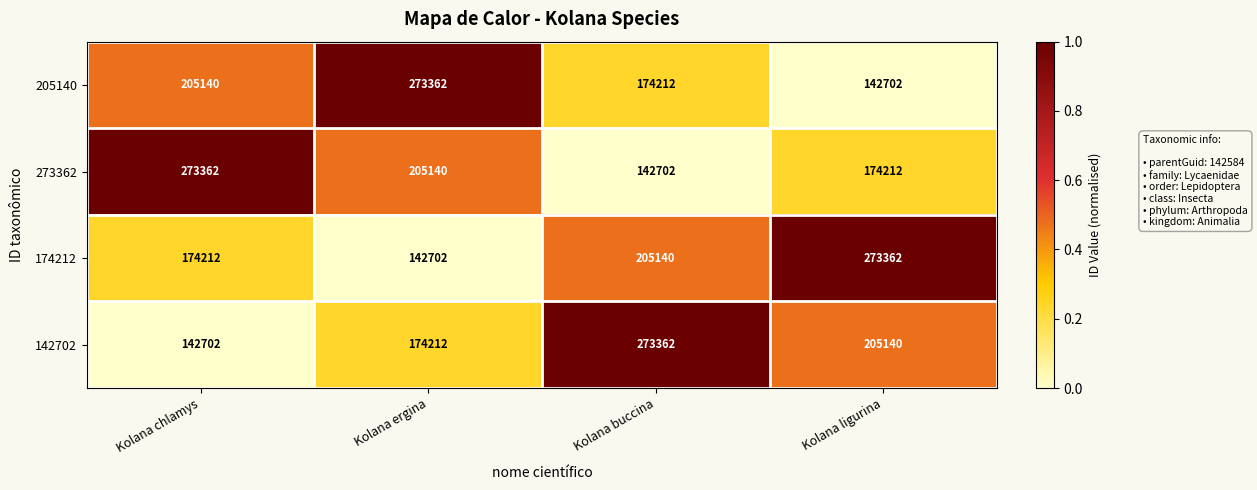

What is the total value across all series at Kolana ergina?

795416